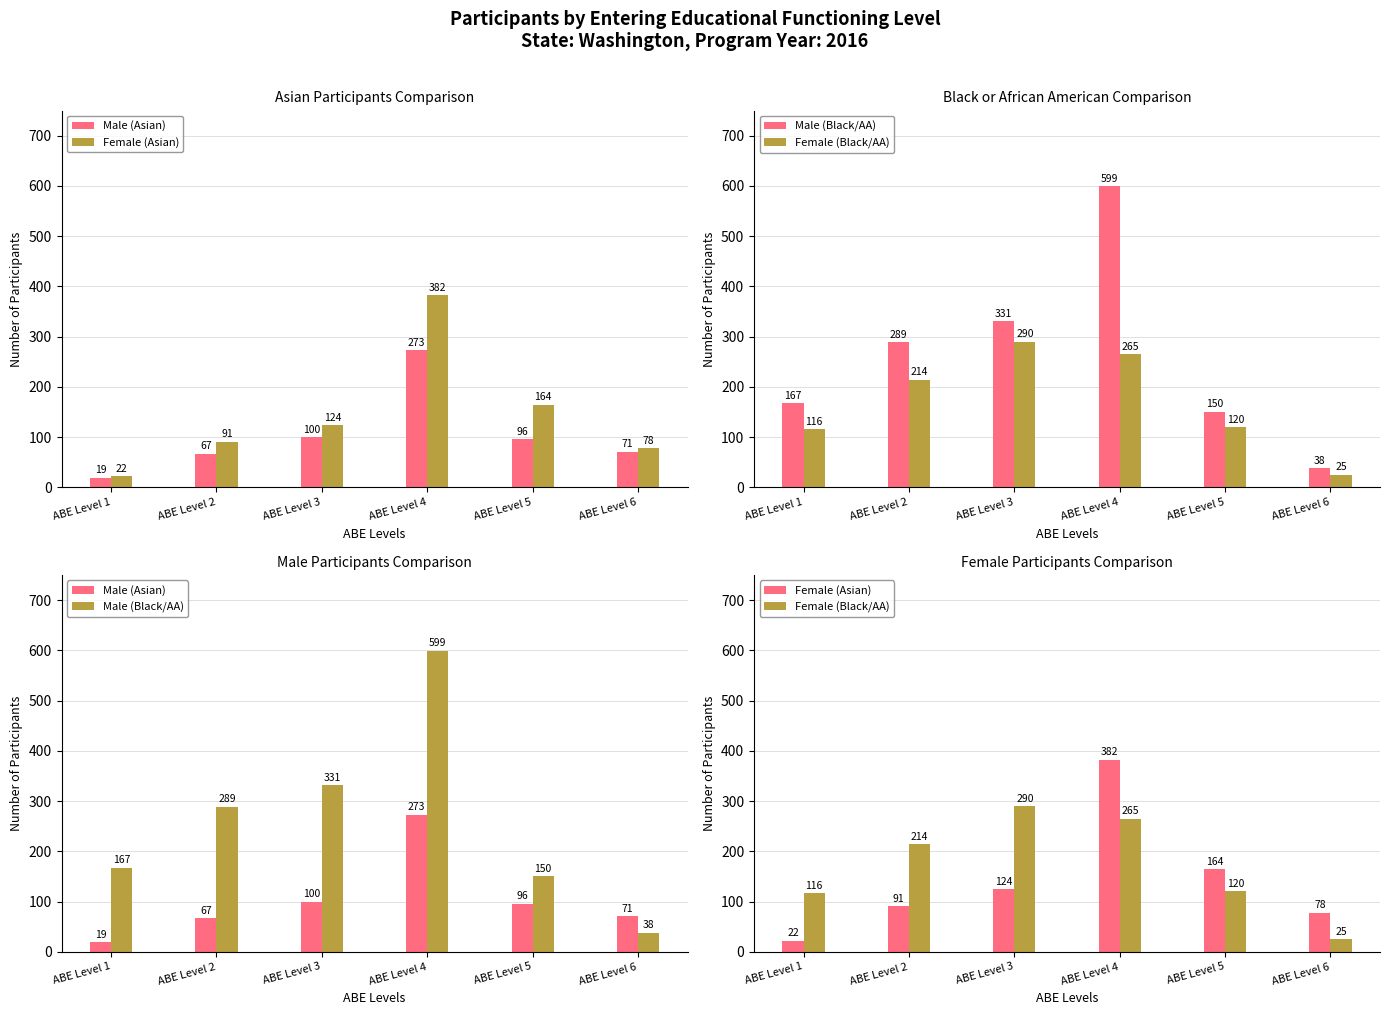

What is the maximum value shown in the chart?

599